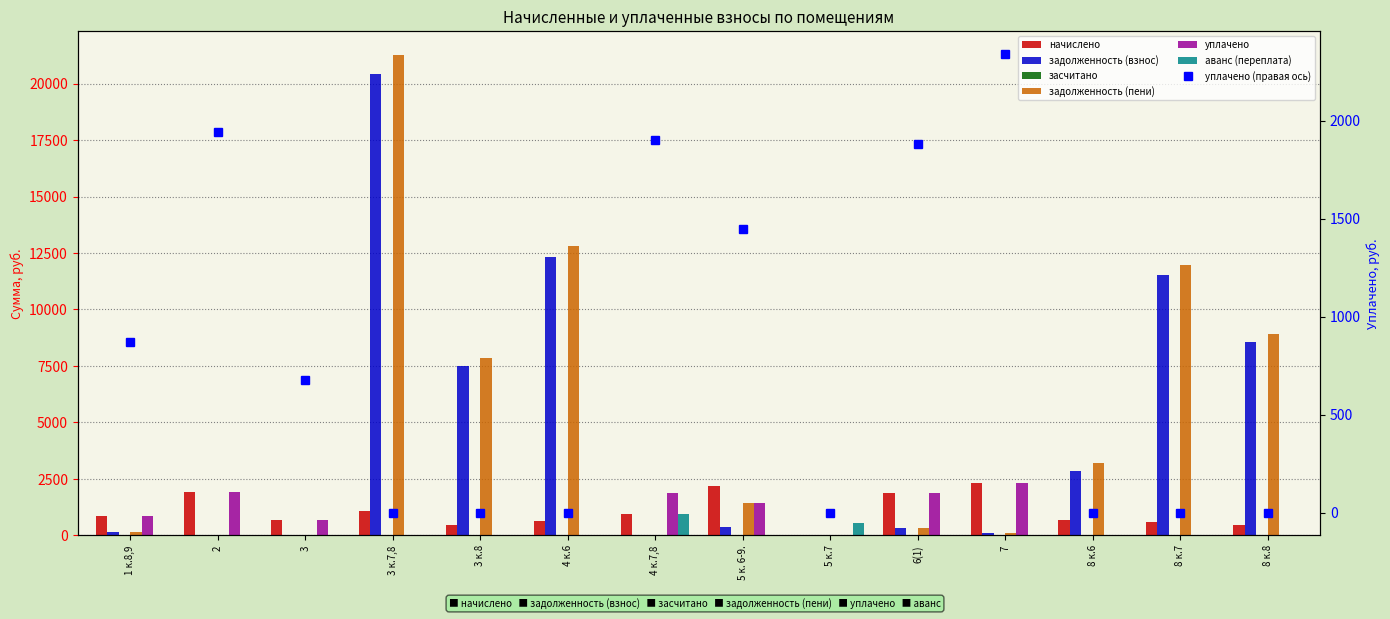

The value of уплачено at 5 к. 6-9. is 1448.0. True or false?

True